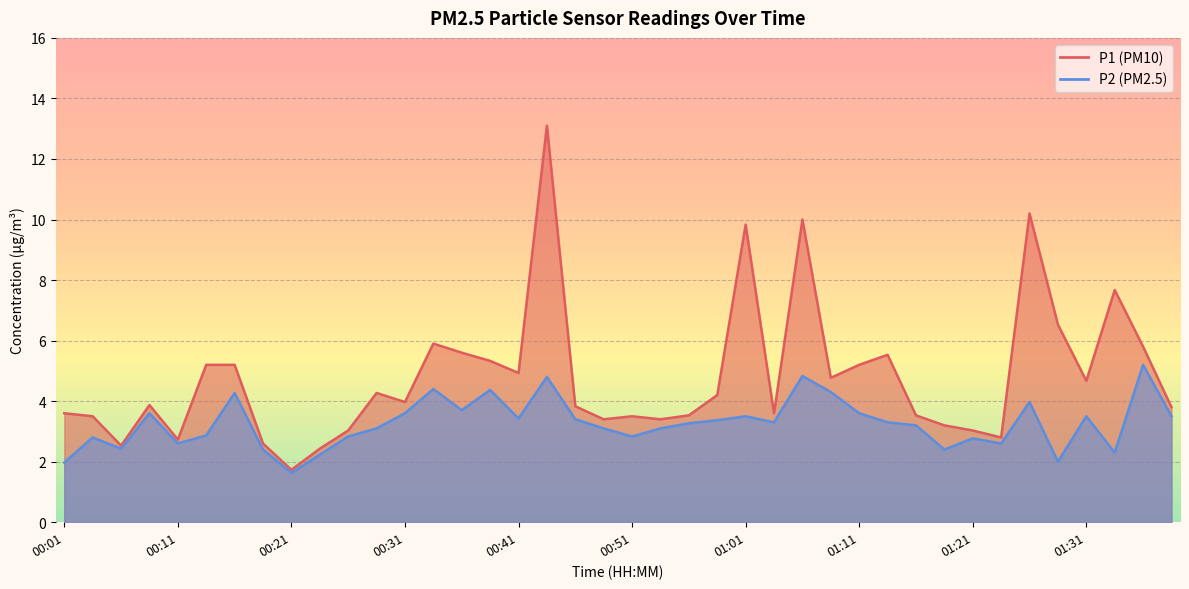

What are all the series names shown in the legend?

P1, P2